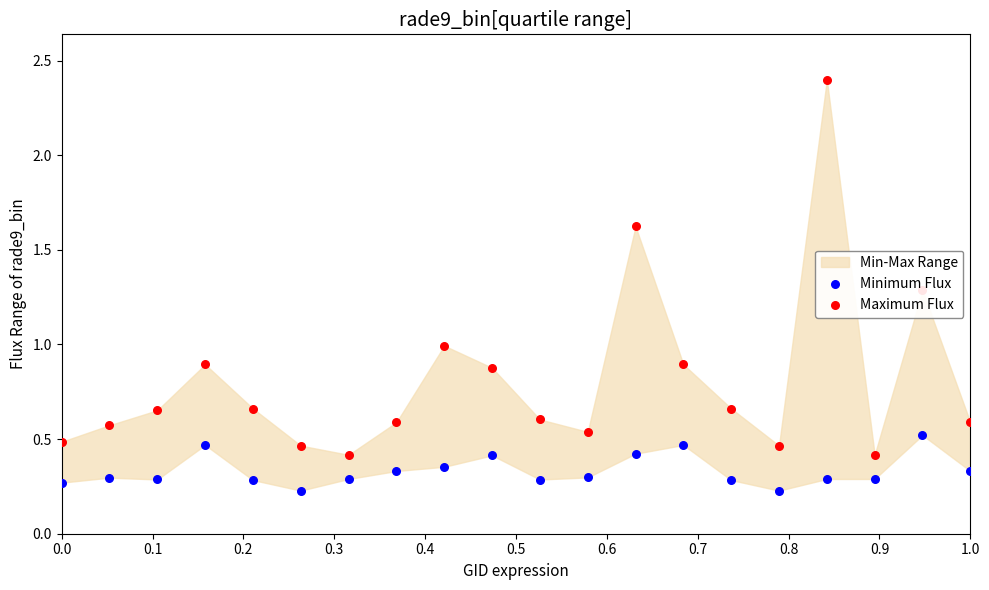

What is the total value across all series at 0.5?

0.7